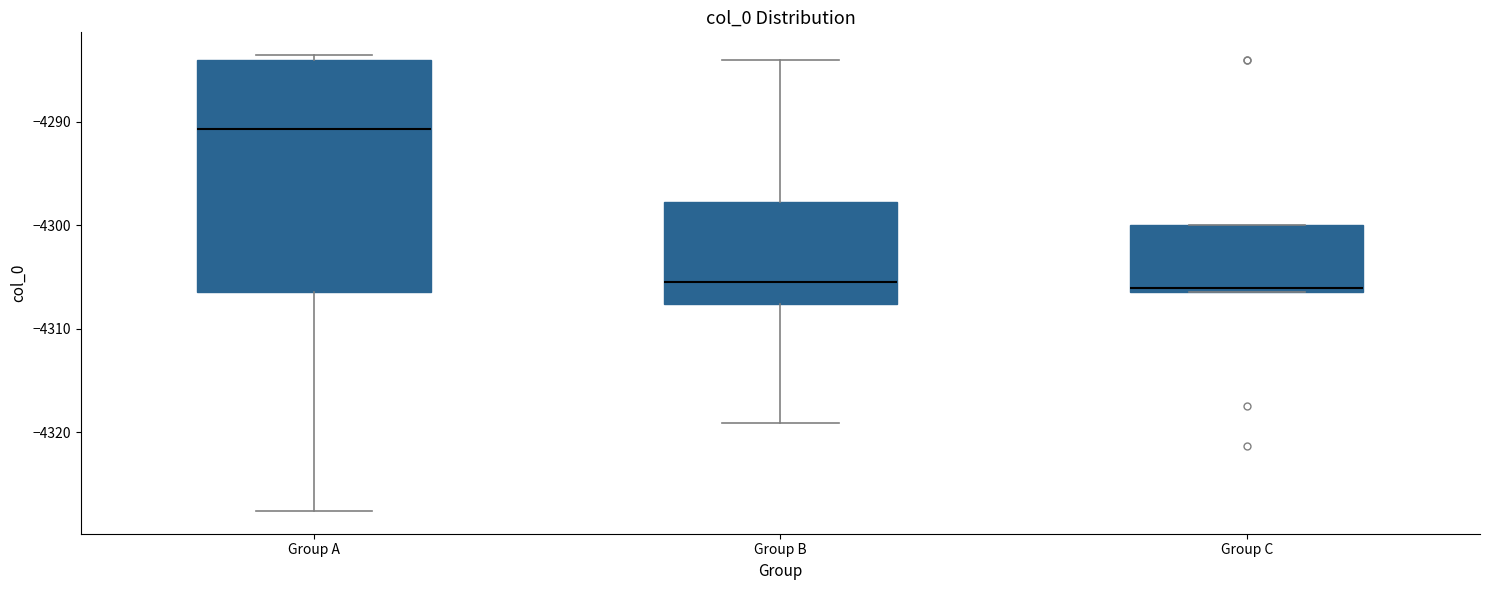

Comparing the boxes themselves (not the whiskers), which one is the tallest?

Group A